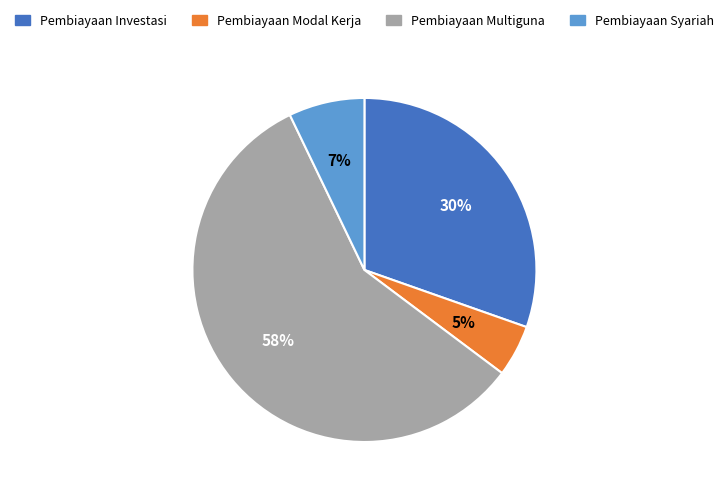

To the nearest percent, what is the difference between the Pembiayaan Modal Kerja and Pembiayaan Syariah slice percentages?

2%